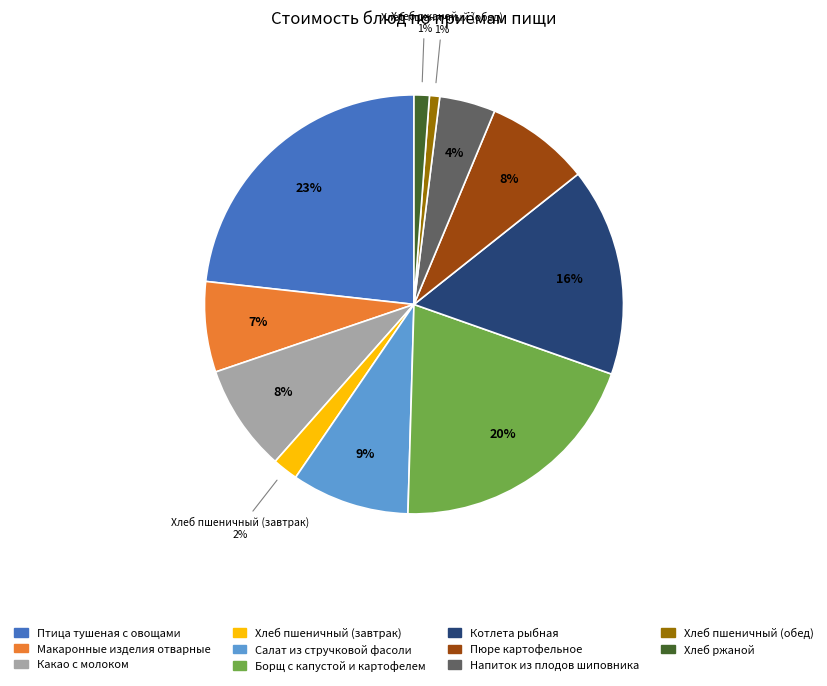

To the nearest percent, what is the average slice percentage?

9%